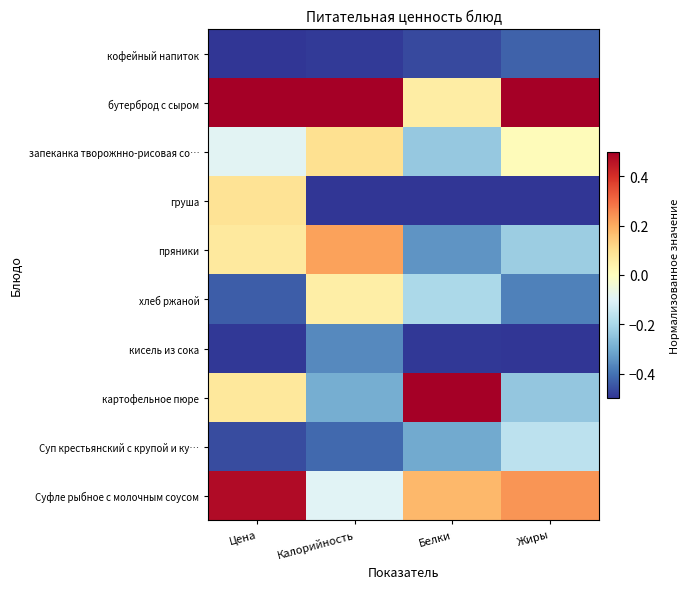

Reading right to left, transcribe all the data shown in this chart.

кофейный напиток: Жиры=-0.4	Белки=-0.5	Калорийность=-0.5	Цена=-0.5
бутерброд с сыром: Жиры=0.5	Белки=0.1	Калорийность=0.5	Цена=0.5
запеканка творожнно-рисовая со…: Жиры=0.0	Белки=-0.2	Калорийность=0.1	Цена=-0.1
груша: Жиры=-0.5	Белки=-0.5	Калорийность=-0.5	Цена=0.1
пряники: Жиры=-0.2	Белки=-0.3	Калорийность=0.2	Цена=0.1
хлеб ржаной: Жиры=-0.4	Белки=-0.2	Калорийность=0.1	Цена=-0.4
кисель из сока: Жиры=-0.5	Белки=-0.5	Калорийность=-0.4	Цена=-0.5
картофельное пюре: Жиры=-0.2	Белки=0.5	Калорийность=-0.3	Цена=0.1
Суп крестьянский с крупой и ку…: Жиры=-0.2	Белки=-0.3	Калорийность=-0.4	Цена=-0.5
Суфле рыбное с молочным соусом: Жиры=0.2	Белки=0.2	Калорийность=-0.1	Цена=0.5